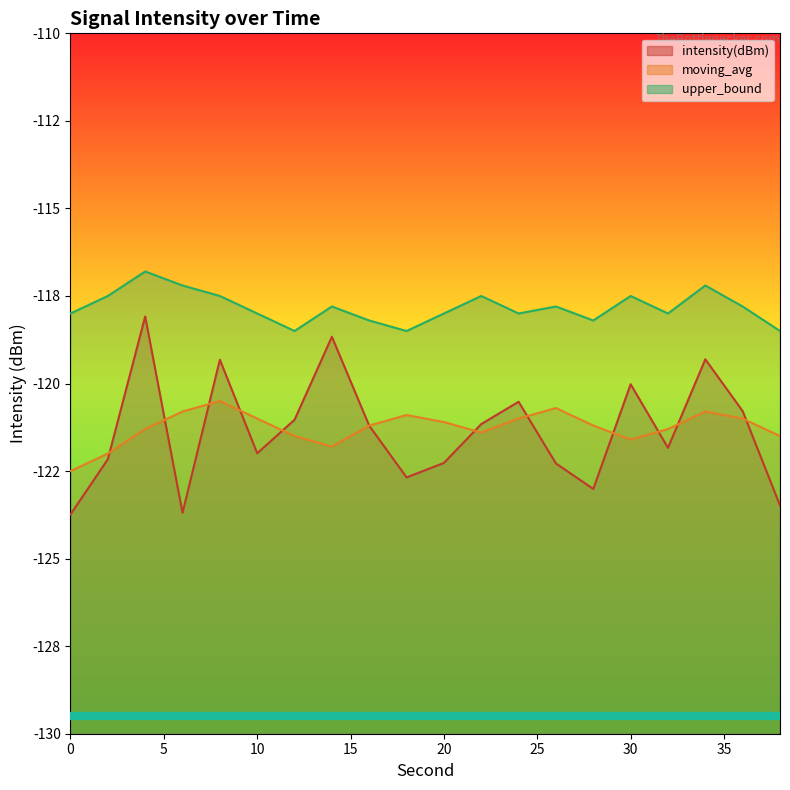

Is it true that upper_bound equals -152.9 at 8?

False